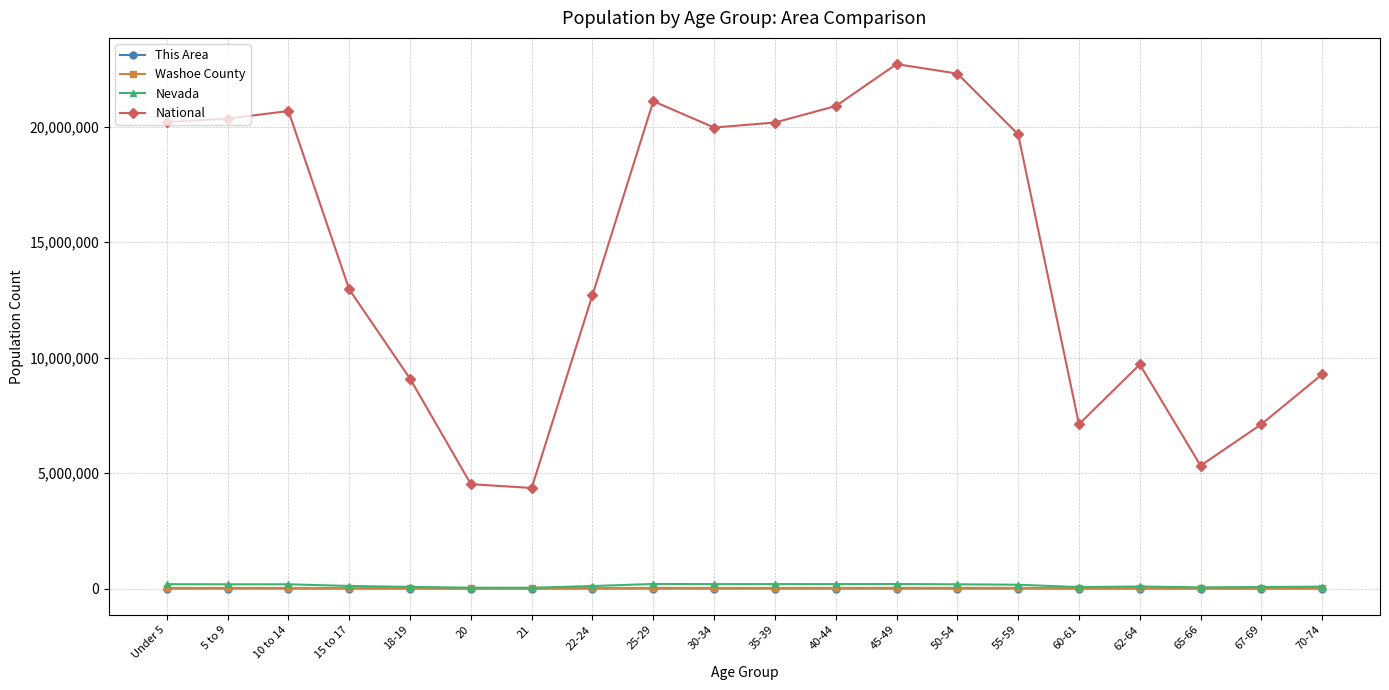

The value of National at 65-66 is 9333833. True or false?

False